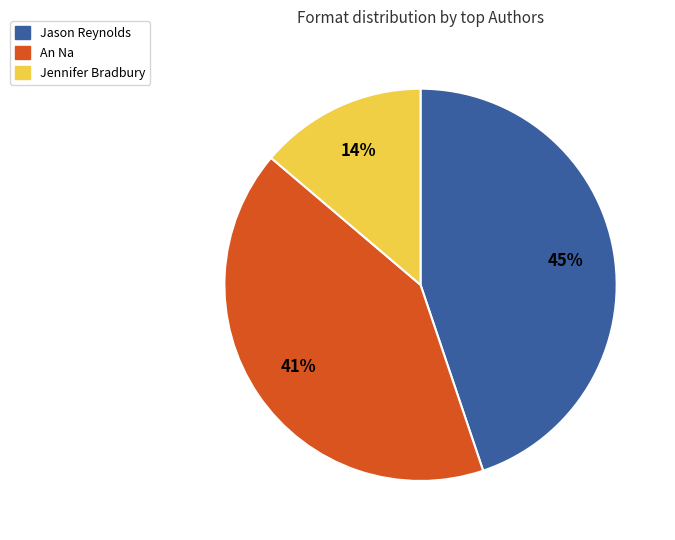

Which category has the smallest portion of the pie?

Jennifer Bradbury